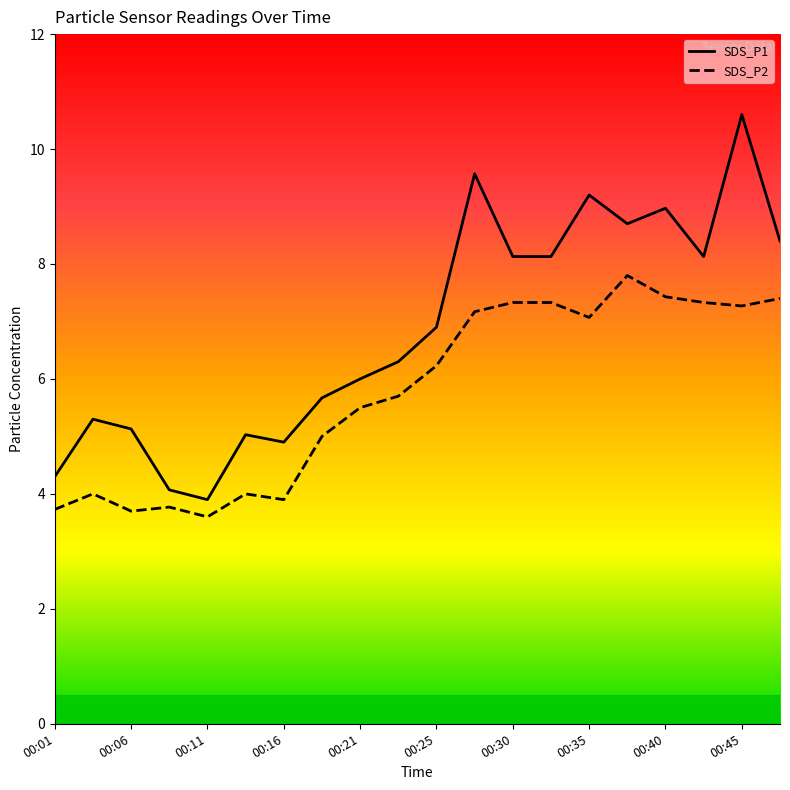

Is it true that SDS_P2 equals 1.0 at 00:25?

False